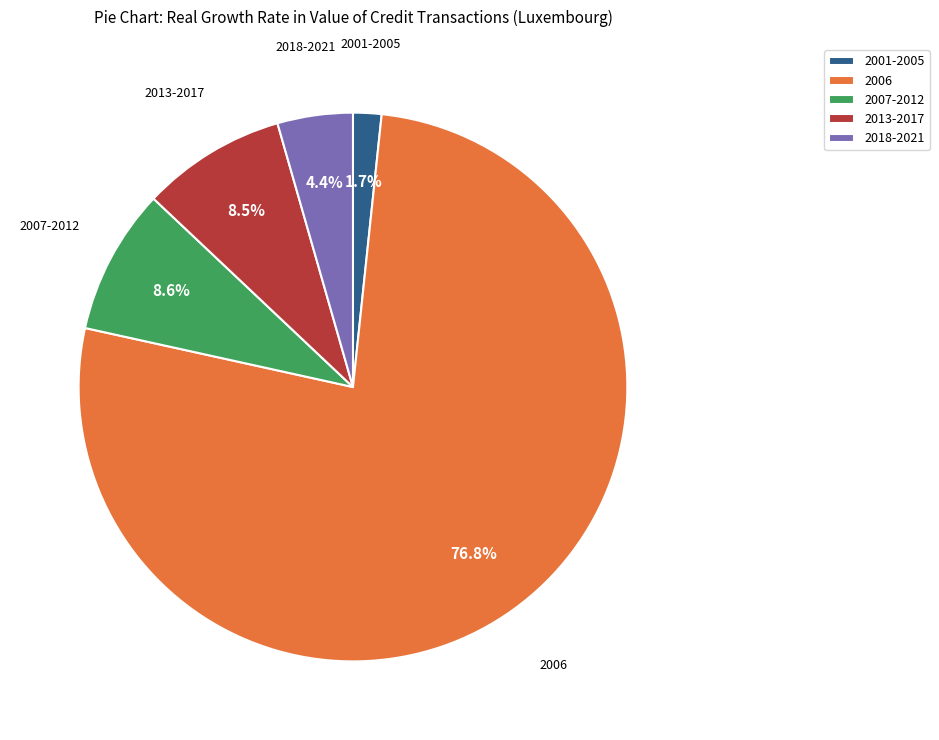

How many slices are in this pie chart?

5